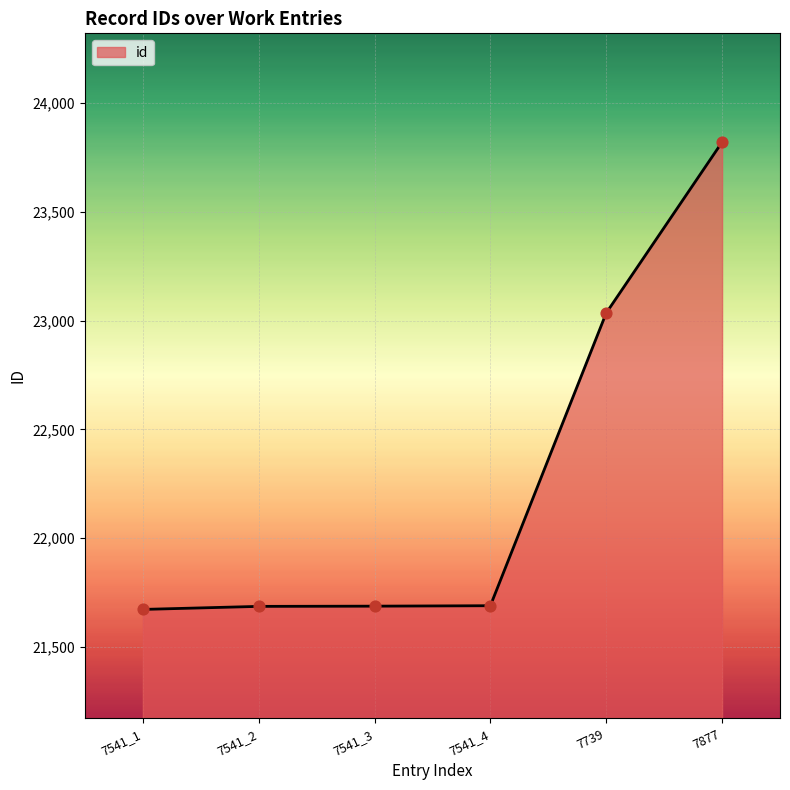

What is the change in value from 7541_3 to 7739?

+1347